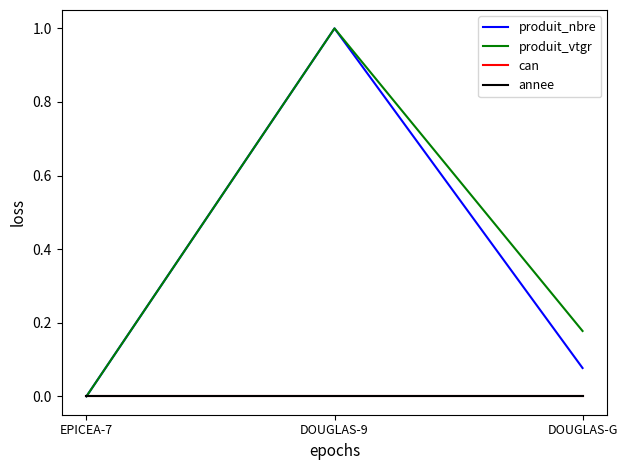

How many lines are shown in the chart?

4